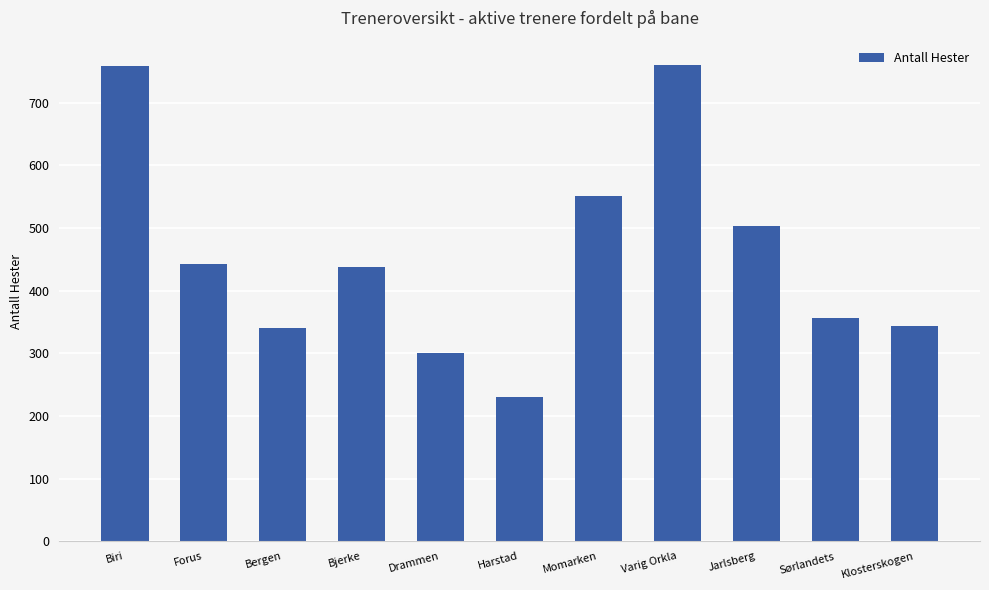

Which has a higher value, Bergen or Biri?

Biri